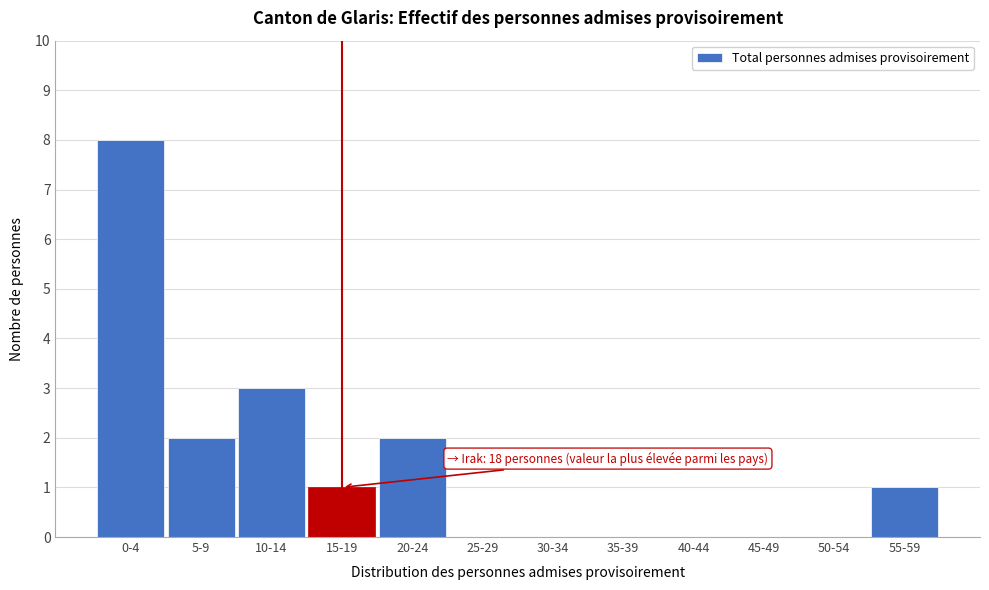

Reading right to left, what are all the values shown in this chart?

55-59=1	50-54=0	45-49=0	40-44=0	35-39=0	30-34=0	25-29=0	20-24=2	15-19=1	10-14=3	5-9=2	0-4=8